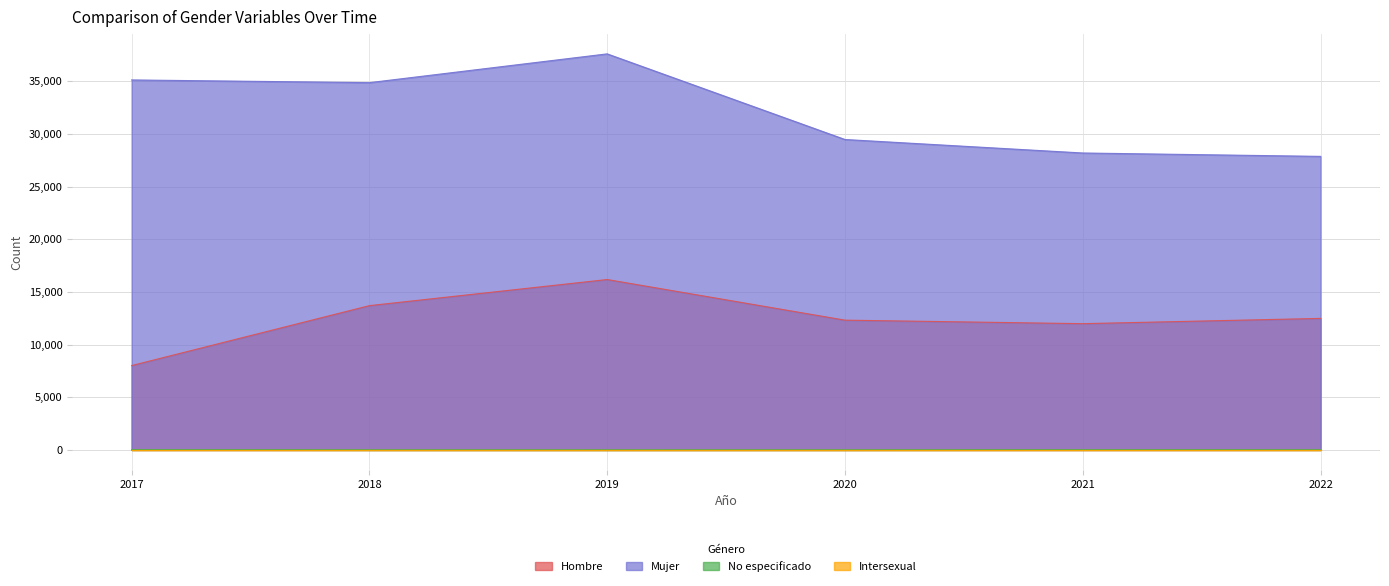

How many data points in Hombre are above 12490?

2